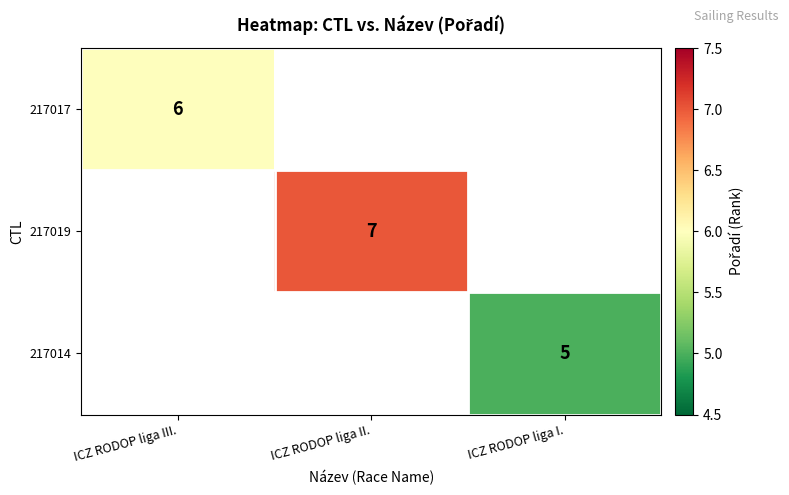

The 217017 series shows 9 at ICZ RODOP liga III.. True or false?

False